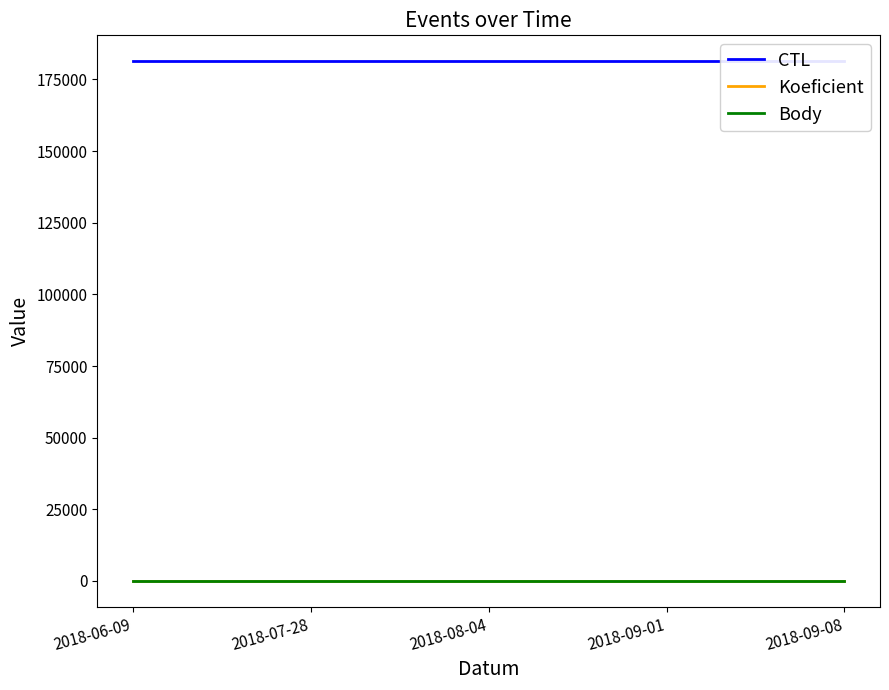

Is this an area chart (filled region under the line)?

No